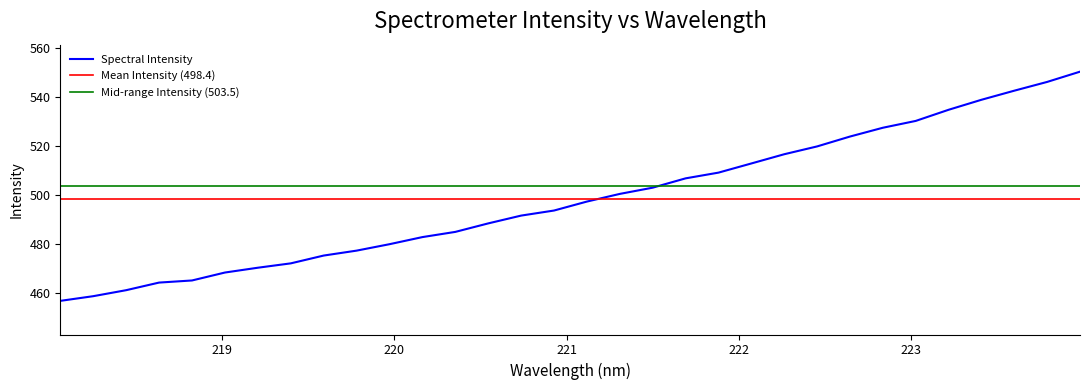

What is the change in value from 221.8812 to 222.4538?

+10.7